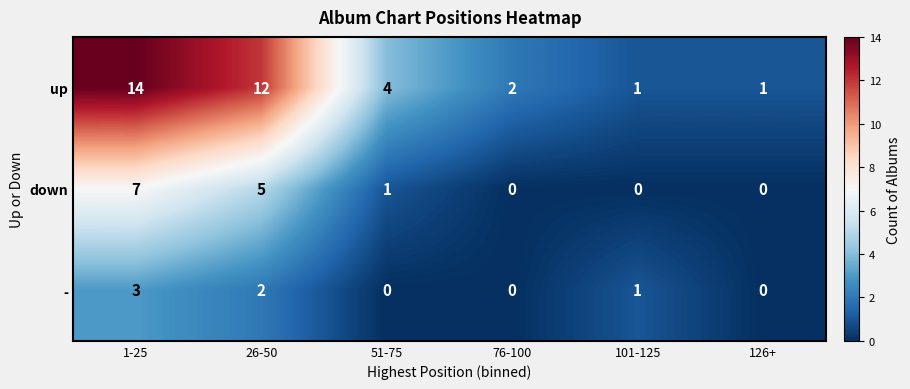

Count the number of categories in the chart.

6